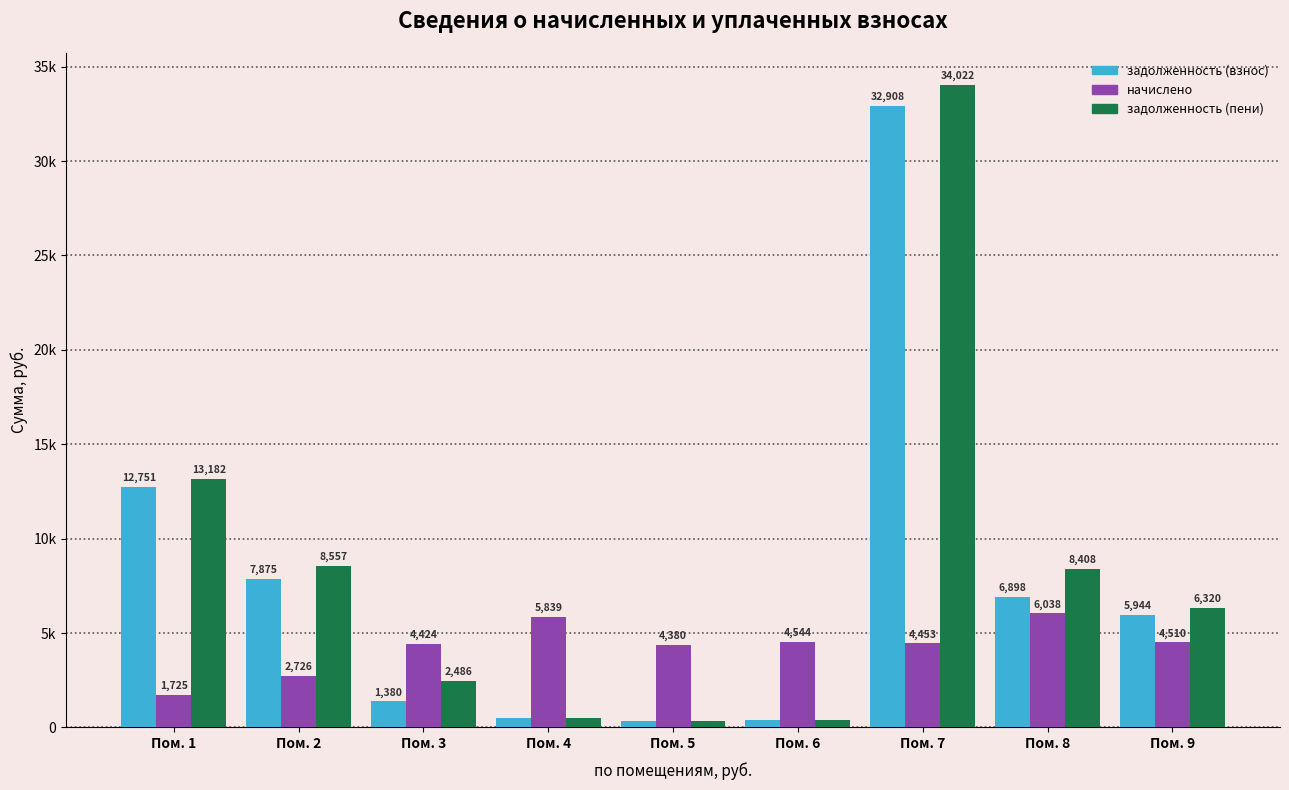

Are the bars horizontal?

No